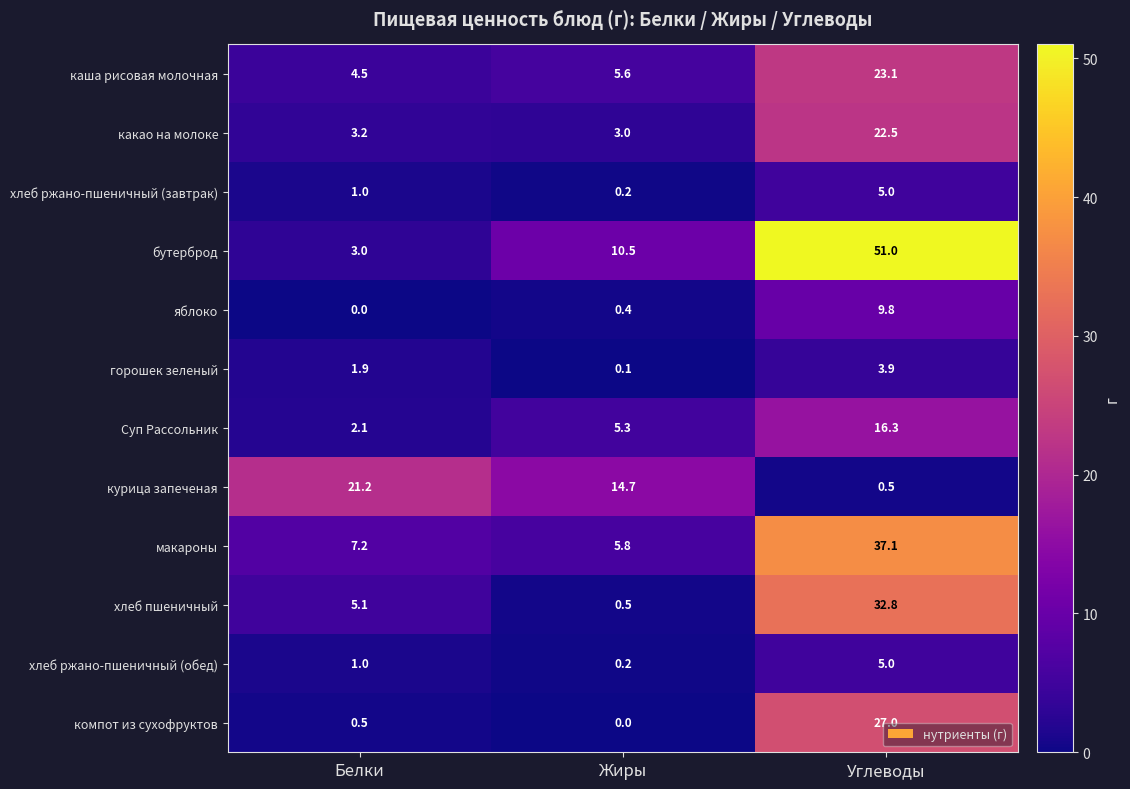

At which label does Суп Рассольник first exceed 5?

Жиры